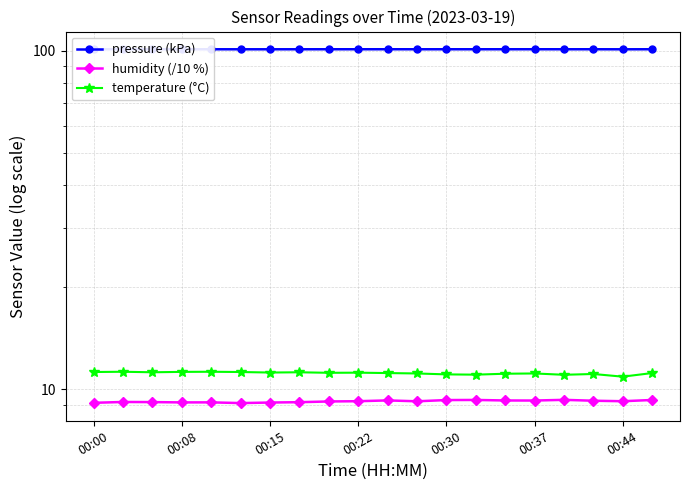

Reading left to right, what are all the values shown in this chart?

pressure (kPa): 101.0	101.0	101.0	101.0	101.0	100.9	100.9	101.0	101.0	101.0	101.0	101.0	101.0	101.0	101.0	101.0	101.0	101.0	100.9	101.0
humidity (/10 %): 9.1	9.2	9.2	9.1	9.1	9.1	9.1	9.2	9.2	9.2	9.3	9.2	9.3	9.3	9.3	9.3	9.3	9.2	9.2	9.3
temperature (°C): 11.2	11.3	11.2	11.2	11.3	11.2	11.2	11.2	11.2	11.2	11.2	11.1	11.1	11.0	11.1	11.1	11.0	11.1	10.9	11.2